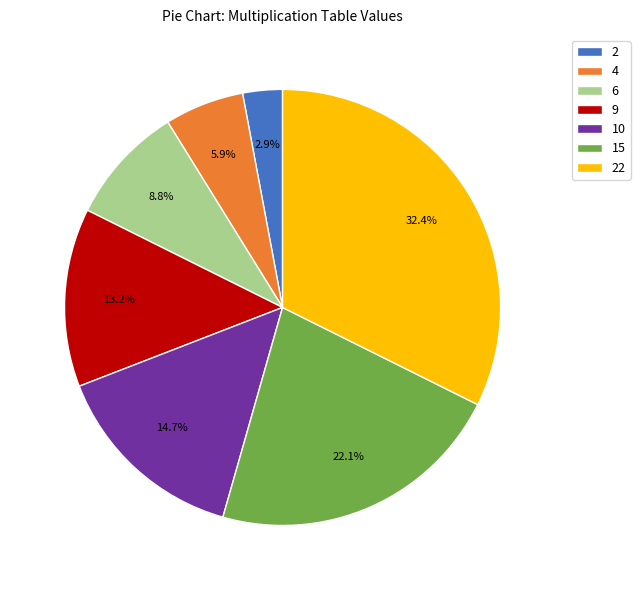

How many segments does this pie chart have?

7